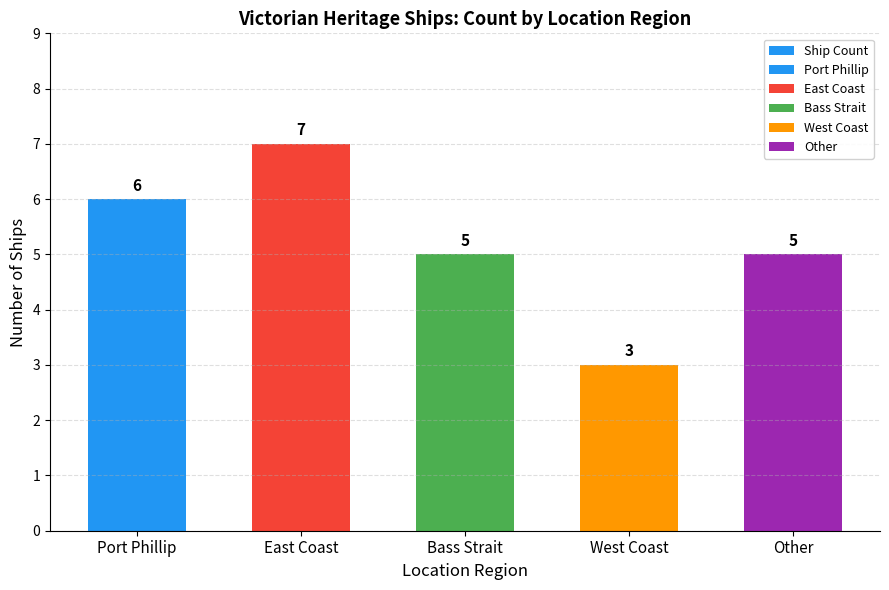

How many values are between 5 and 6?

3